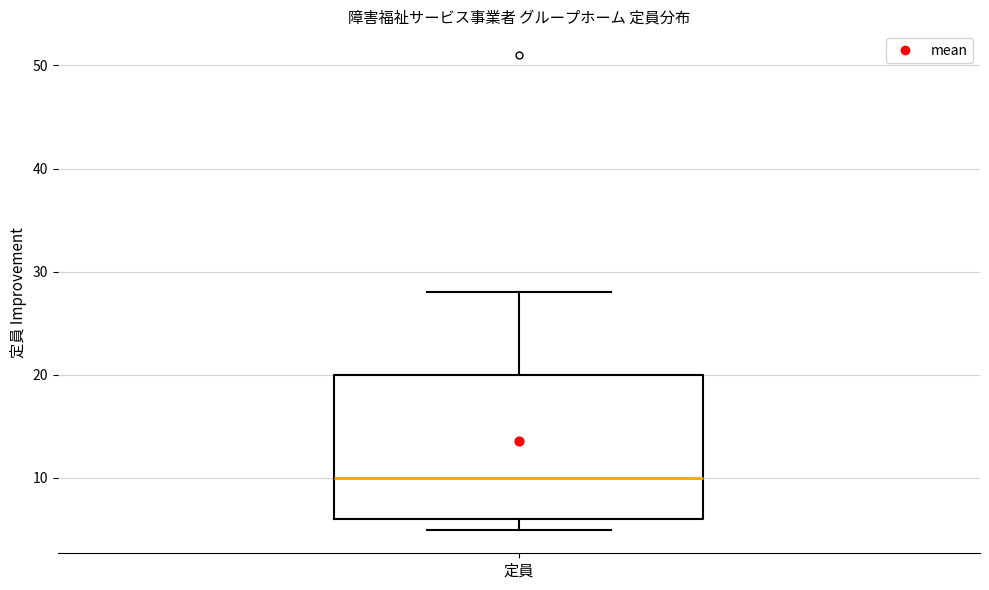

Transcribe this box plot: give where the median line is, the range the box spans, and where the two whiskers end, as read against the y-axis. The values are not printed on the chart, so give them approximately, as read against the axis.

median 10, box 6 to 20, whiskers 5 to 28